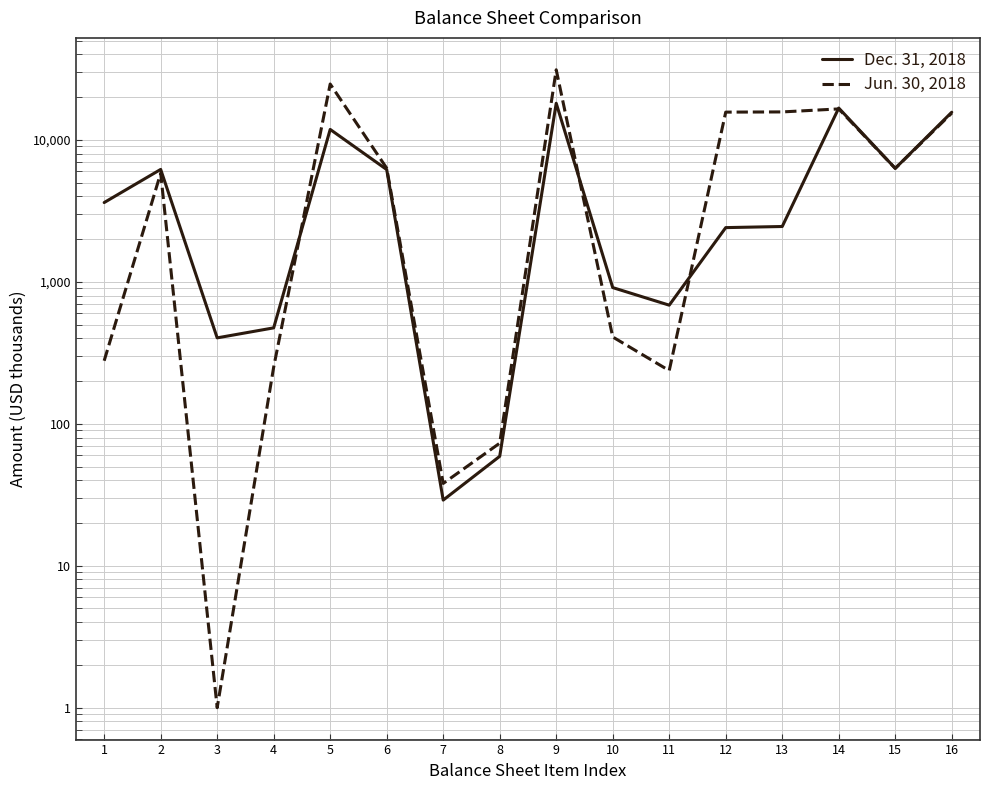

What is the average value of the Jun. 30, 2018 series?

8692